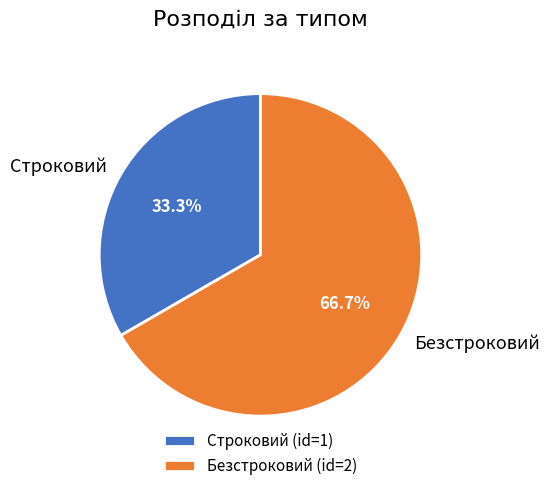

Do Безстроковий and Строковий together represent more than half of the pie?

Yes